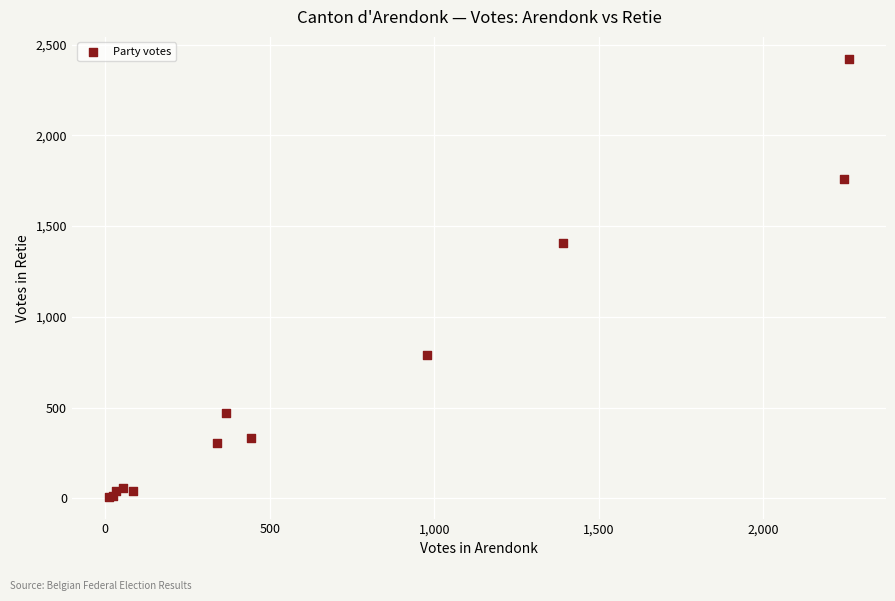

What Y value in the scatter plot is closest to 1215?

1409